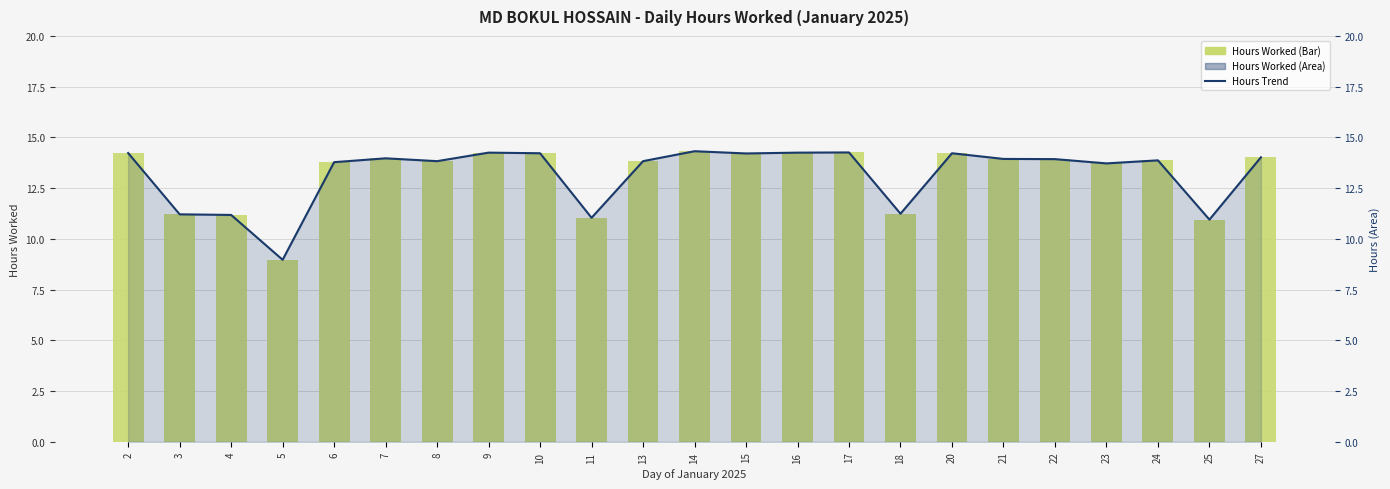

Is it true that Hours Trend equals 14.2 at 15?

True